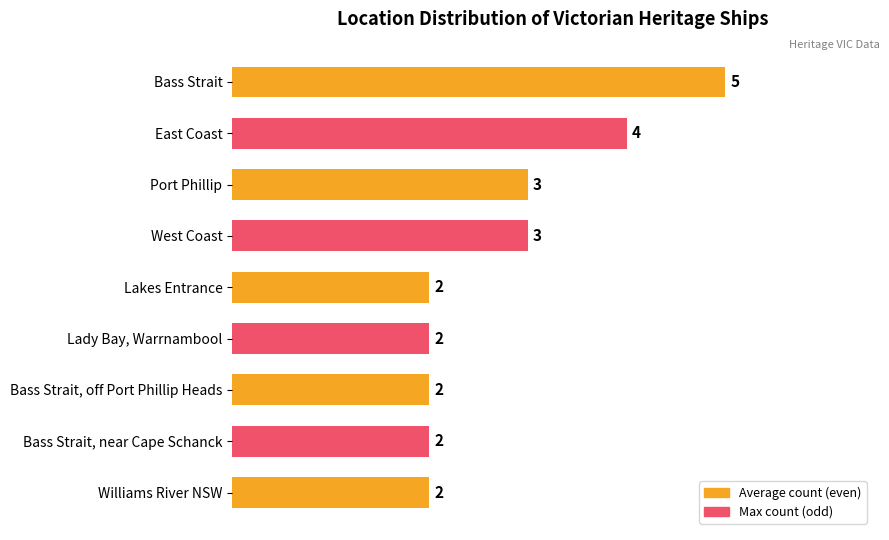

Between Lady Bay, Warrnambool and East Coast, which is larger?

East Coast